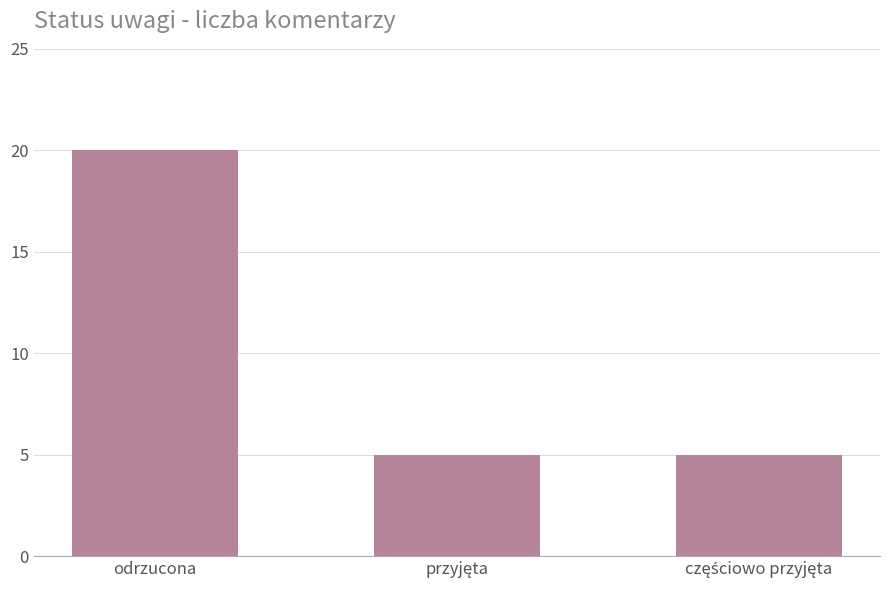

What is the approximate value at odrzucona?

20